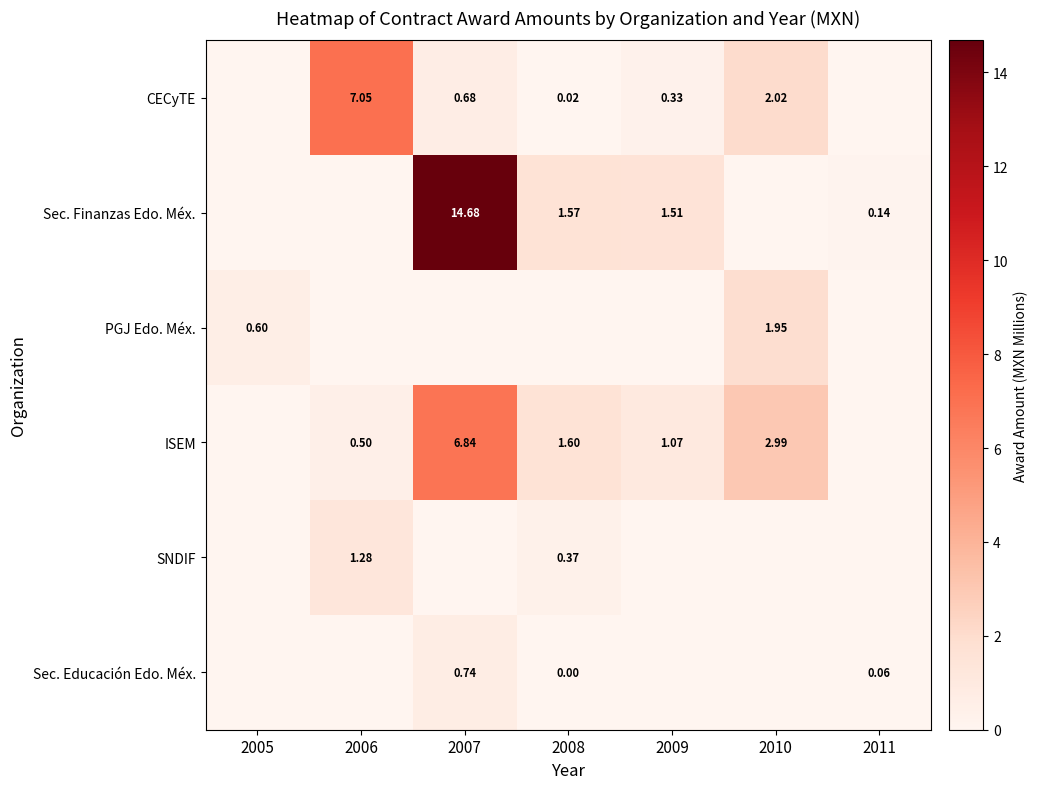

At how many categories does at least one series exceed 7?

2